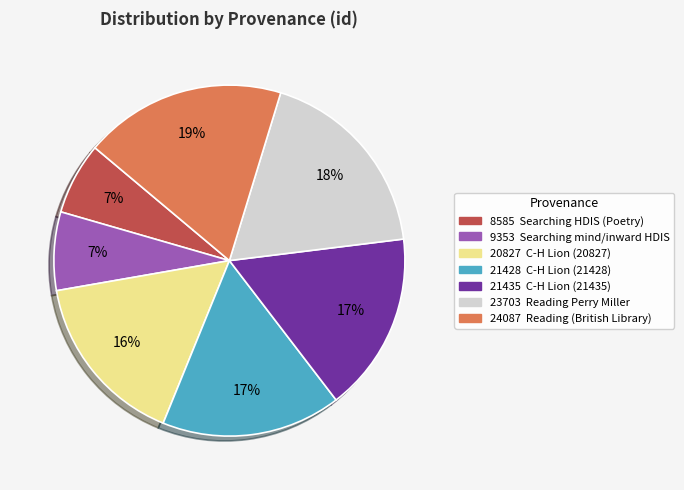

To the nearest percent, what is the average slice percentage?

14%